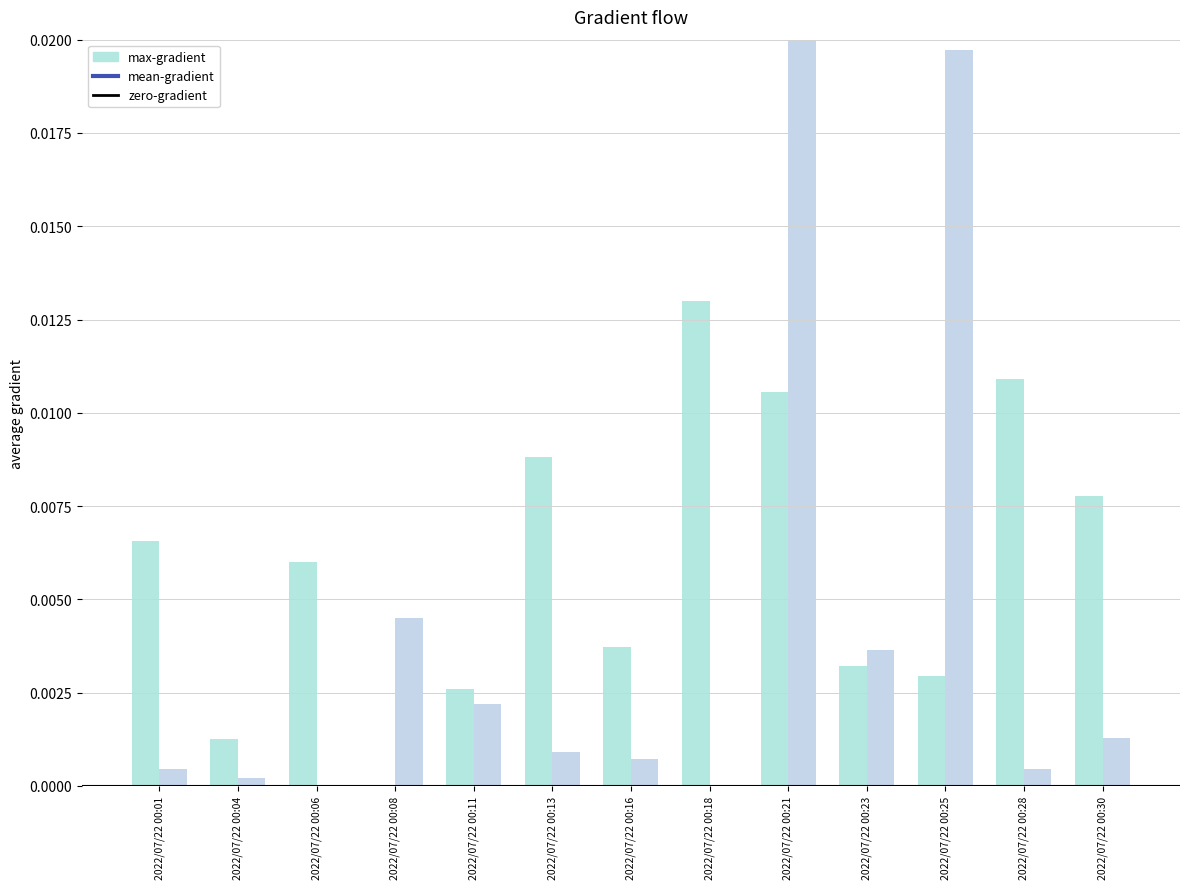

Does the chart contain stacked bars?

No